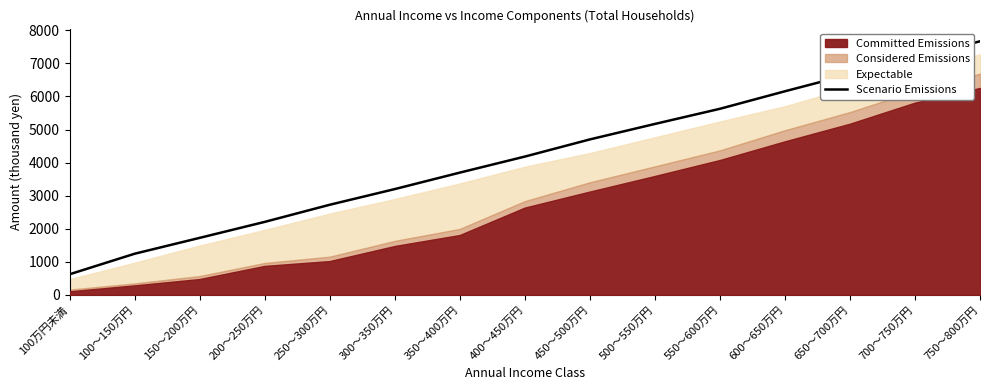

What is the label of the 15th point from the left?

750～800万円